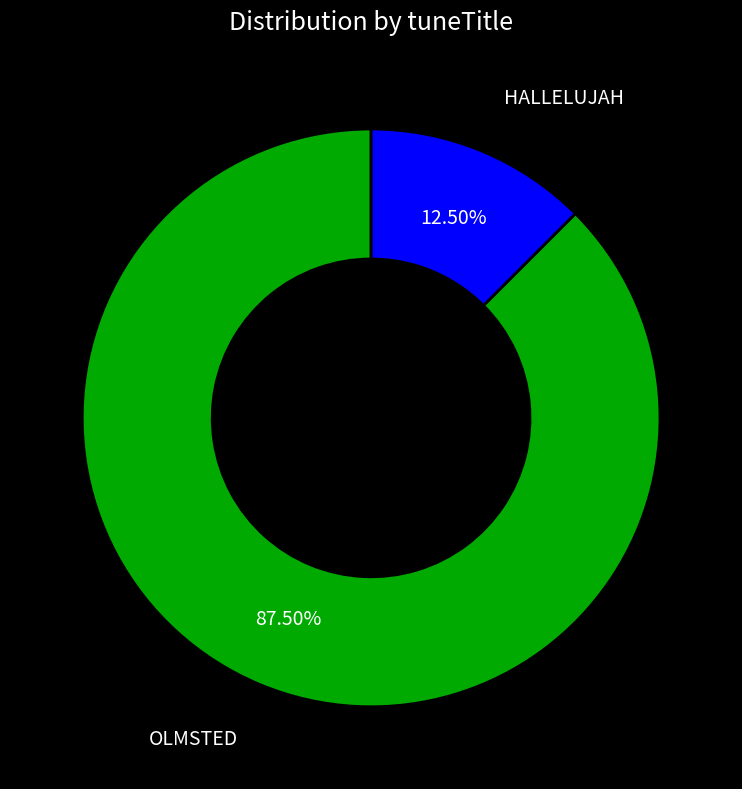

How much of the chart is everything except HALLELUJAH?

87.5%